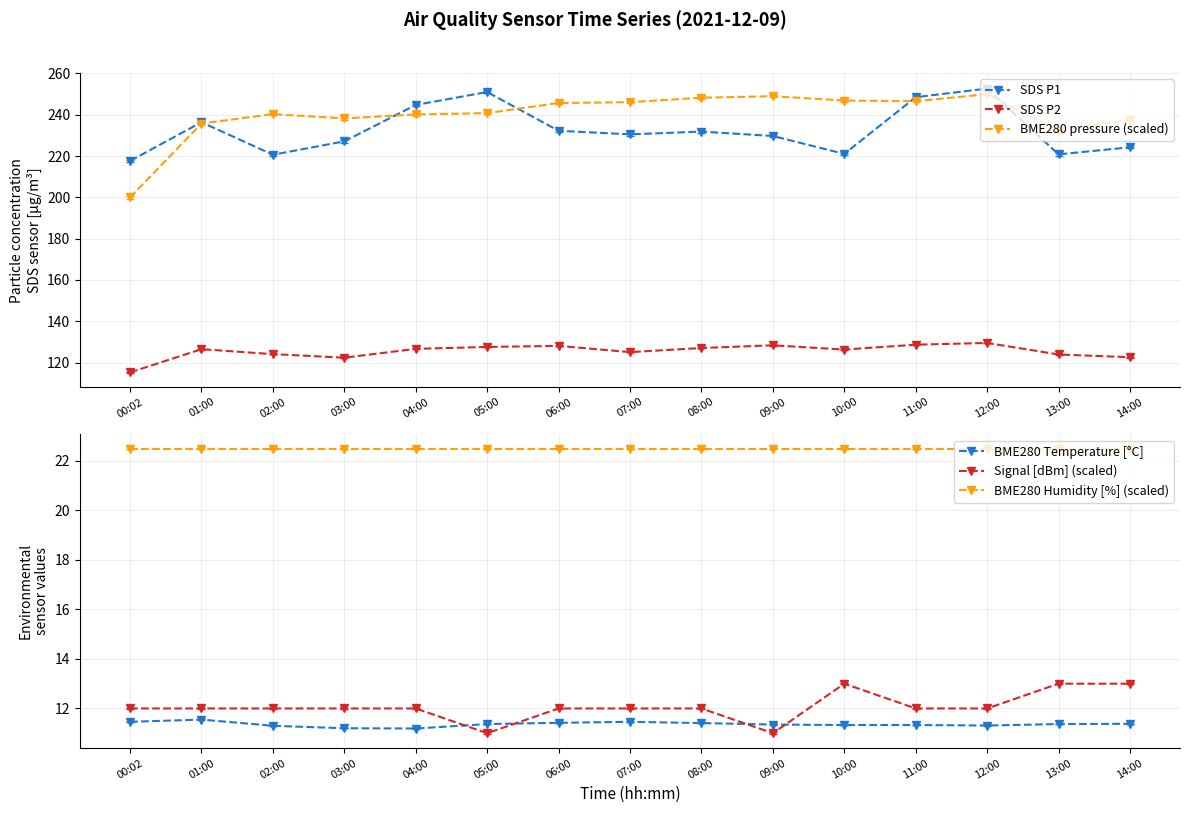

Which series has the widest spread of values?

BME280 pressure (scaled)